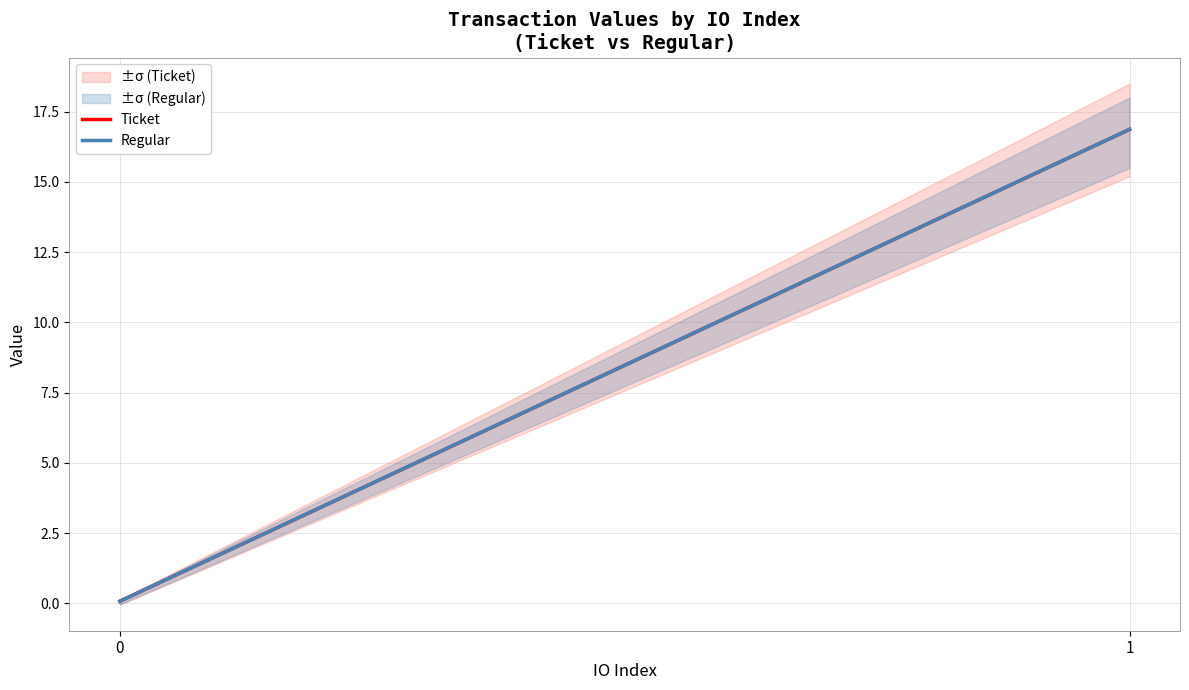

What is the sum of the Ticket values at 0 and 1?

16.9